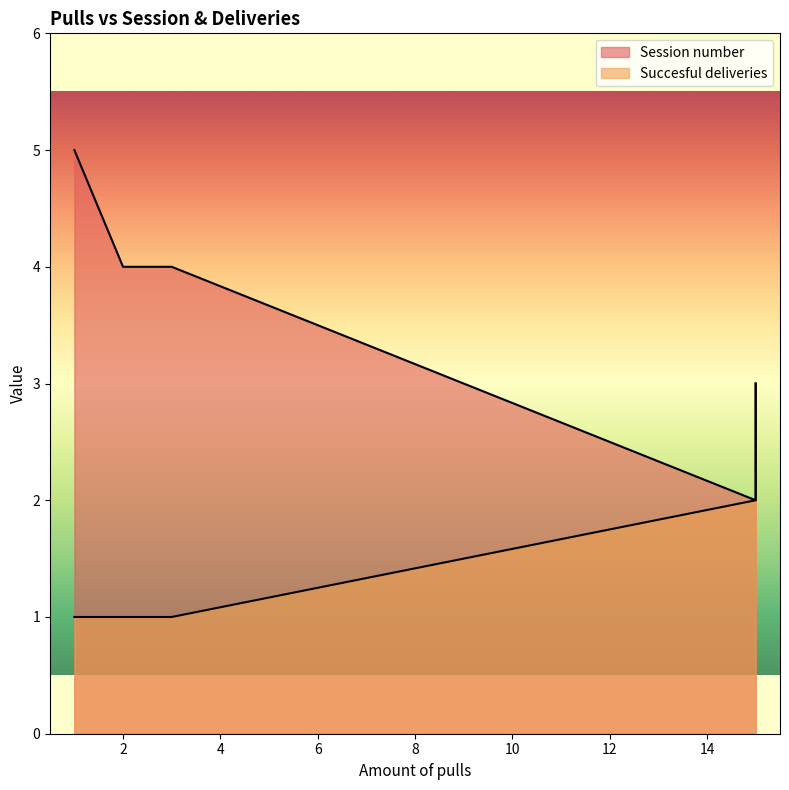

Which category has the lowest value in the Session number series?

15